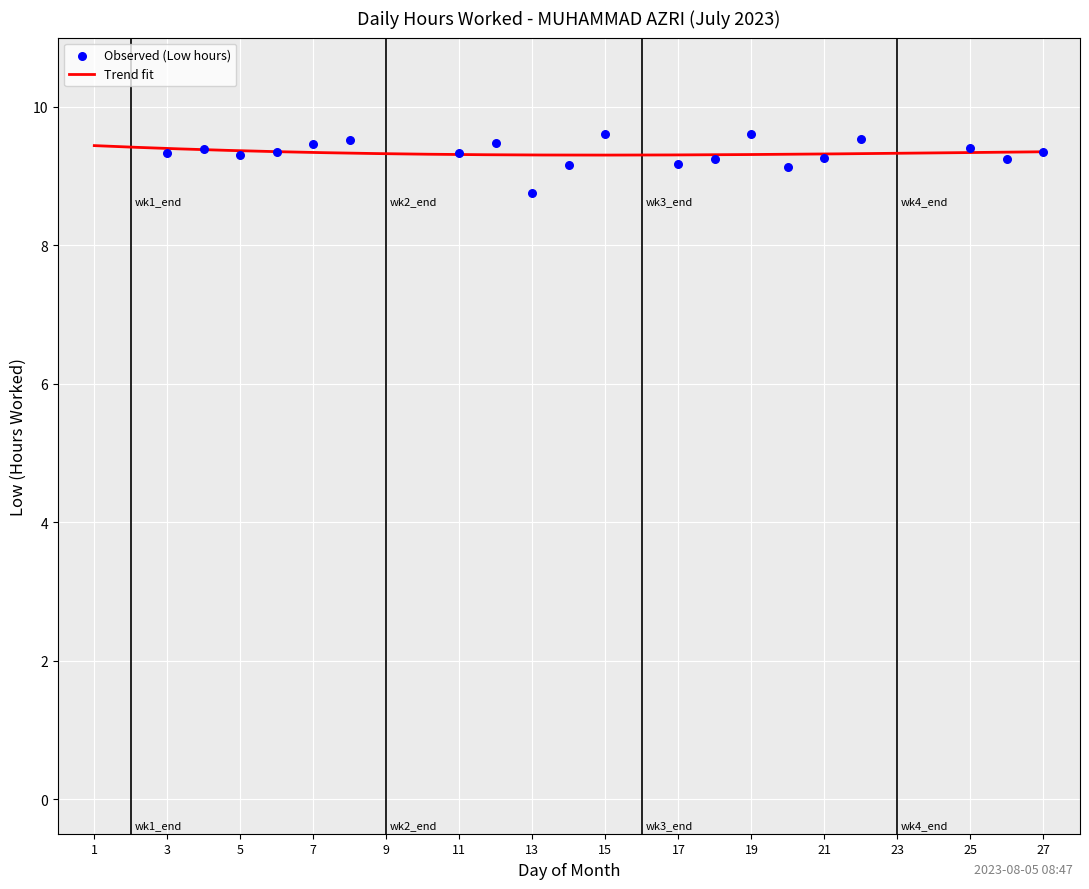

Which has a higher value, 27 or 23?

27